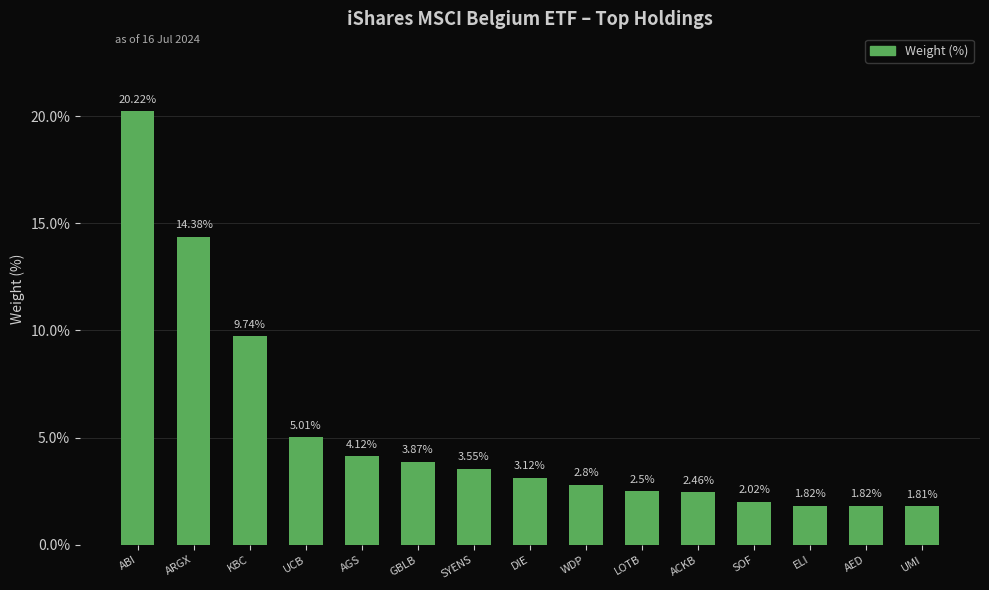

Between KBC and SYENS, which is larger?

KBC